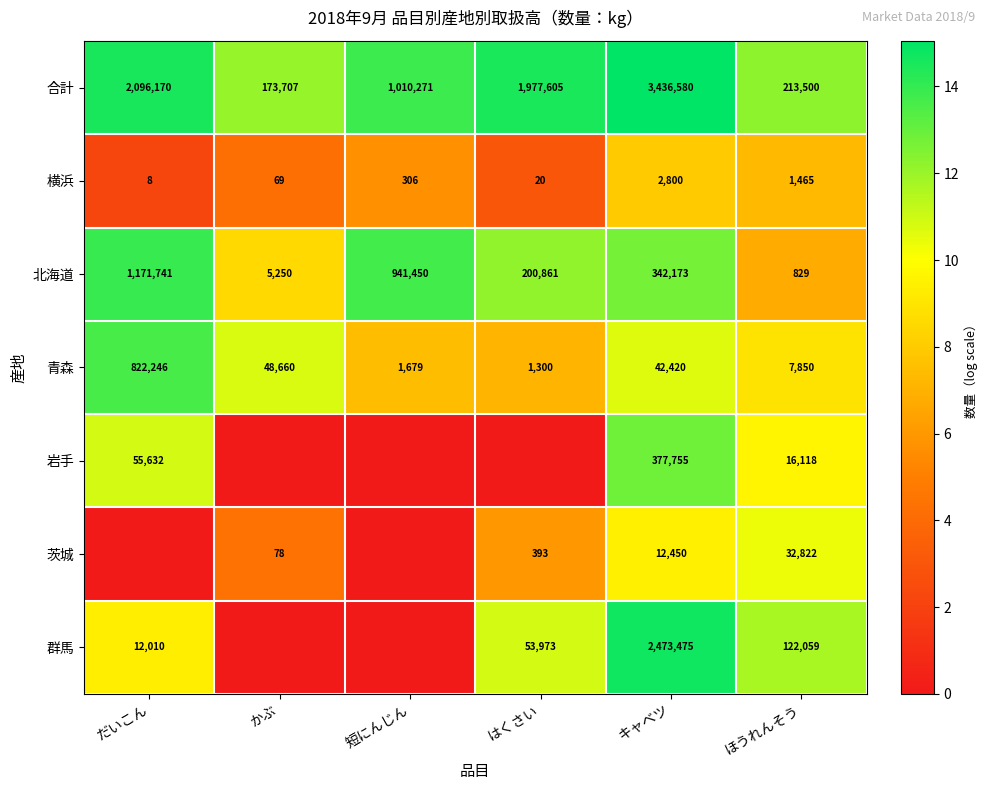

At which label does 合計 reach its peak?

キャベツ